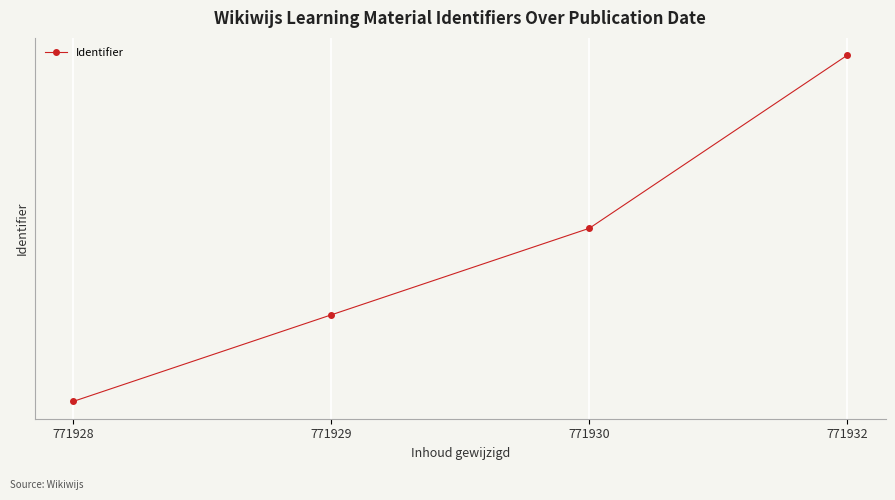

Does the chart have visible grid lines?

Yes